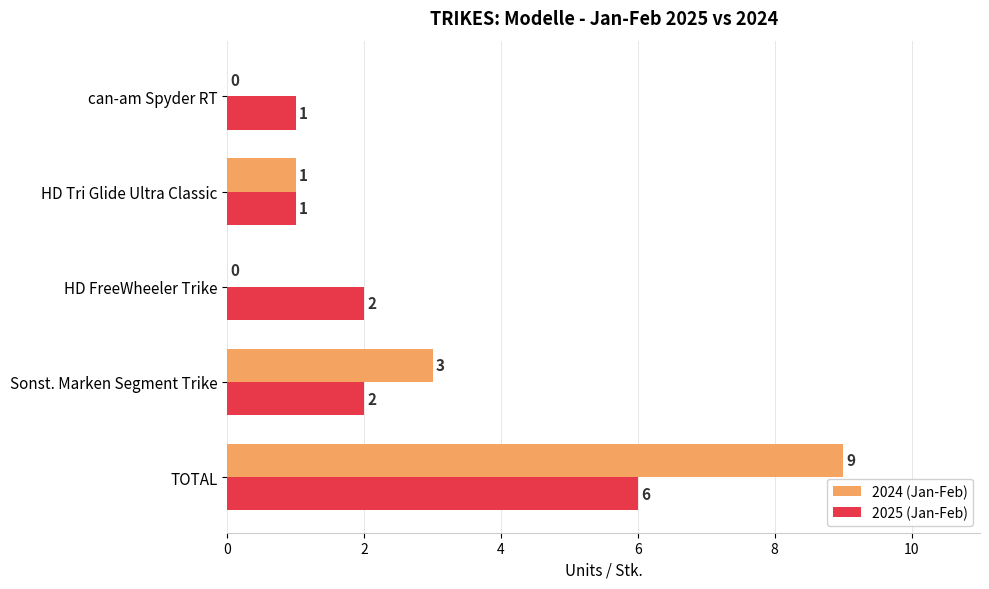

Is it true that 2025 (Jan-Feb) equals 6 at TOTAL?

True